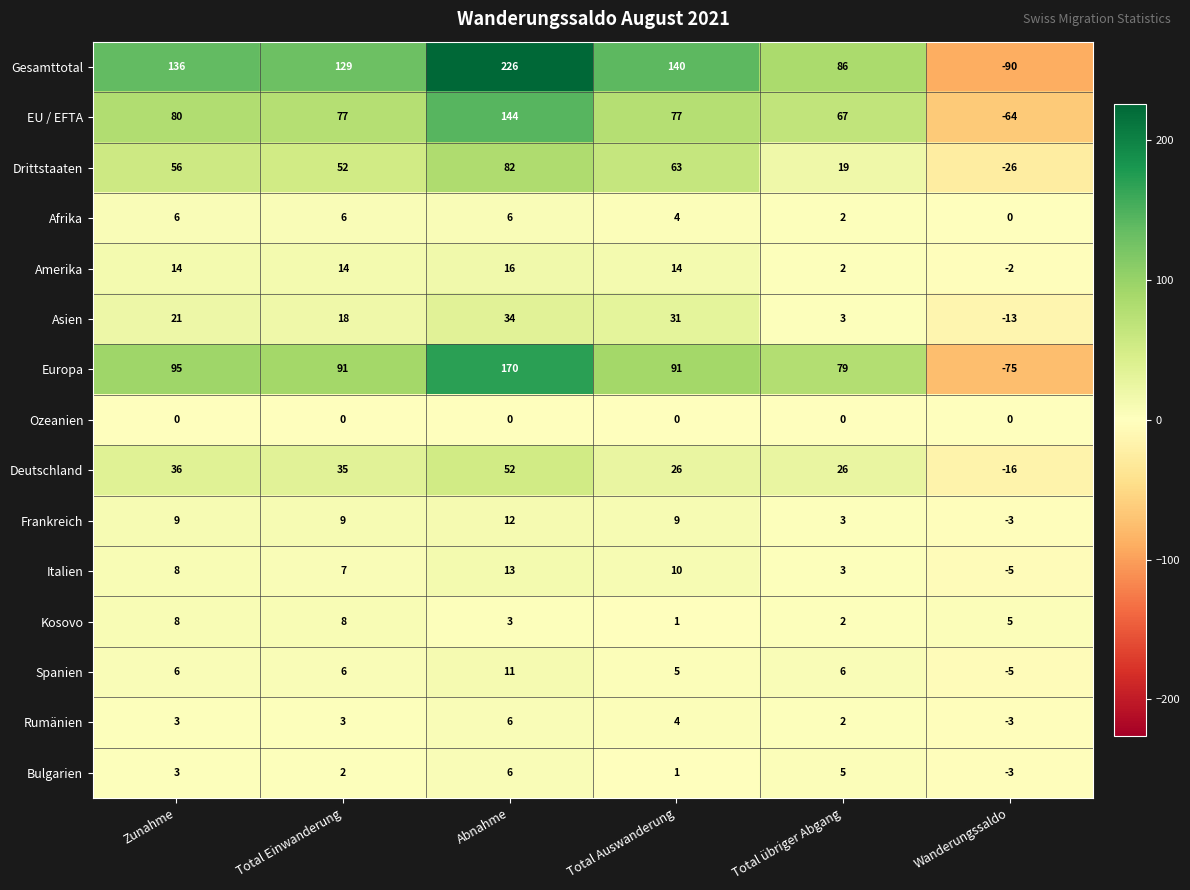

What is the difference between the Amerika values at Wanderungssaldo and Abnahme?

18